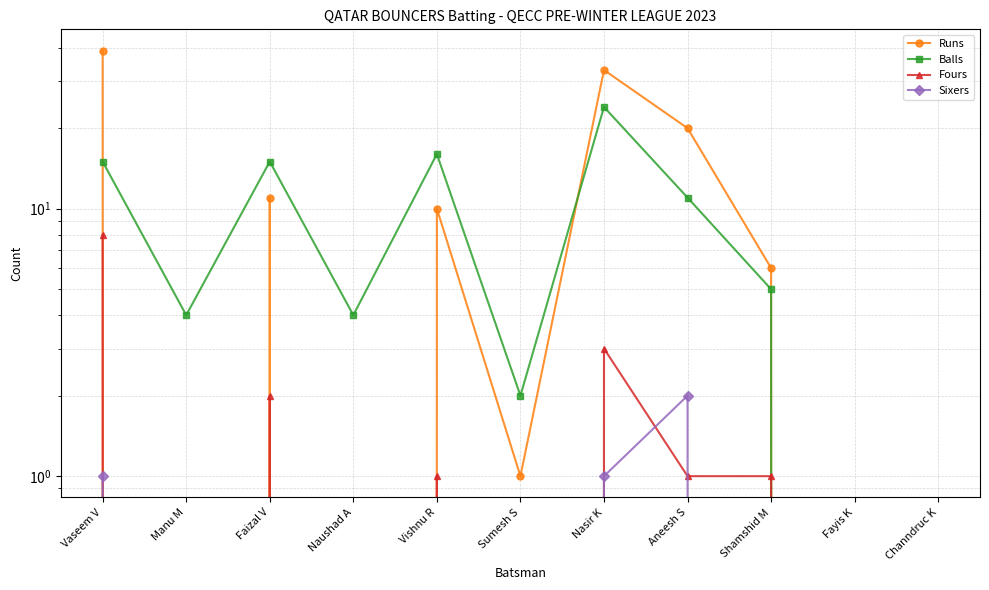

True or false: Balls and Fours intersect in this chart.

False